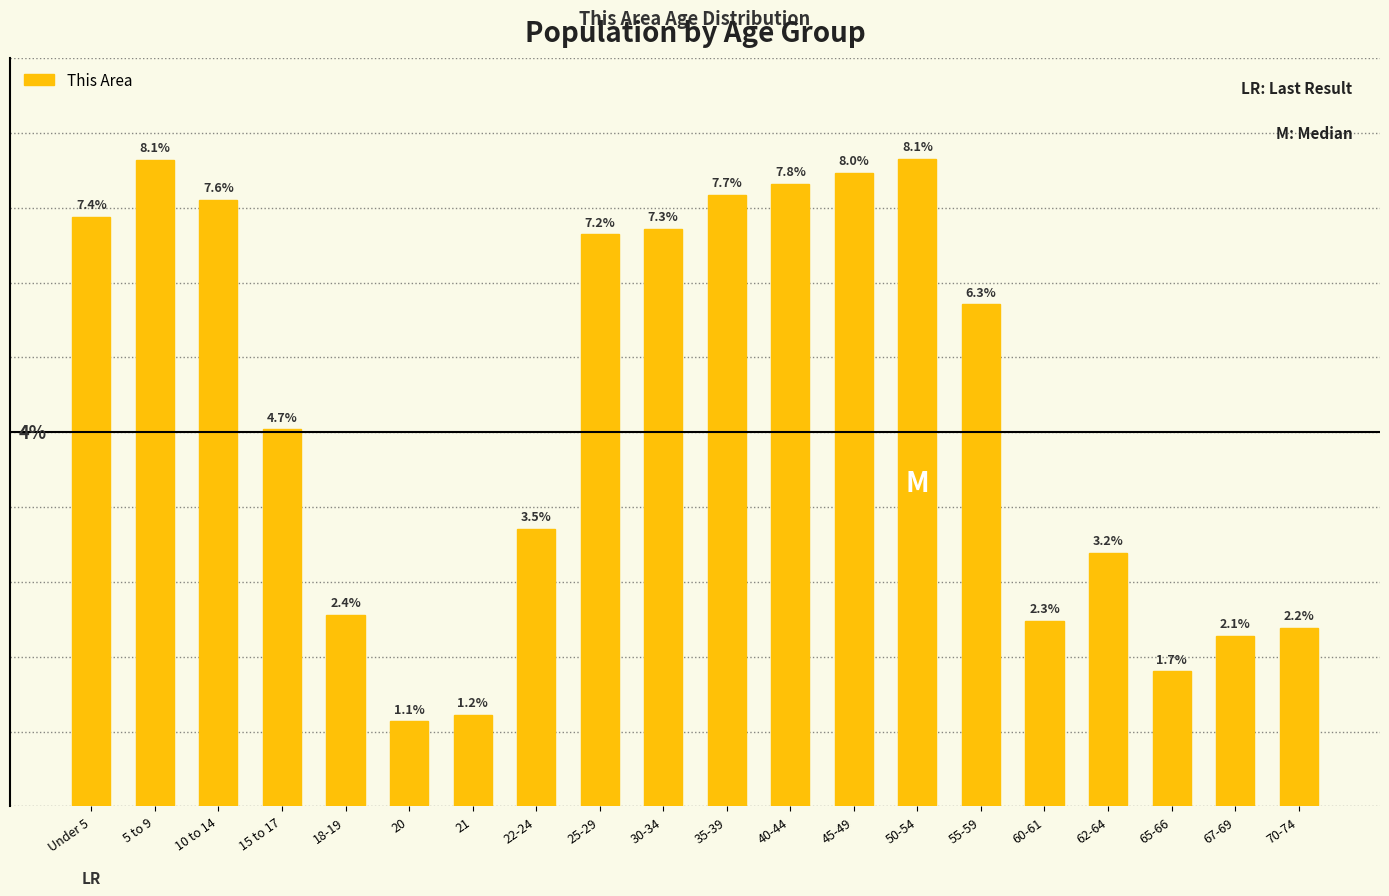

Reading left to right, what are all the values shown in this chart?

Under 5=1576	5 to 9=1728	10 to 14=1621	15 to 17=1008	18-19=511	20=227	21=245	22-24=742	25-29=1529	30-34=1543	35-39=1634	40-44=1663	45-49=1694	50-54=1730	55-59=1342	60-61=496	62-64=677	65-66=361	67-69=455	70-74=478